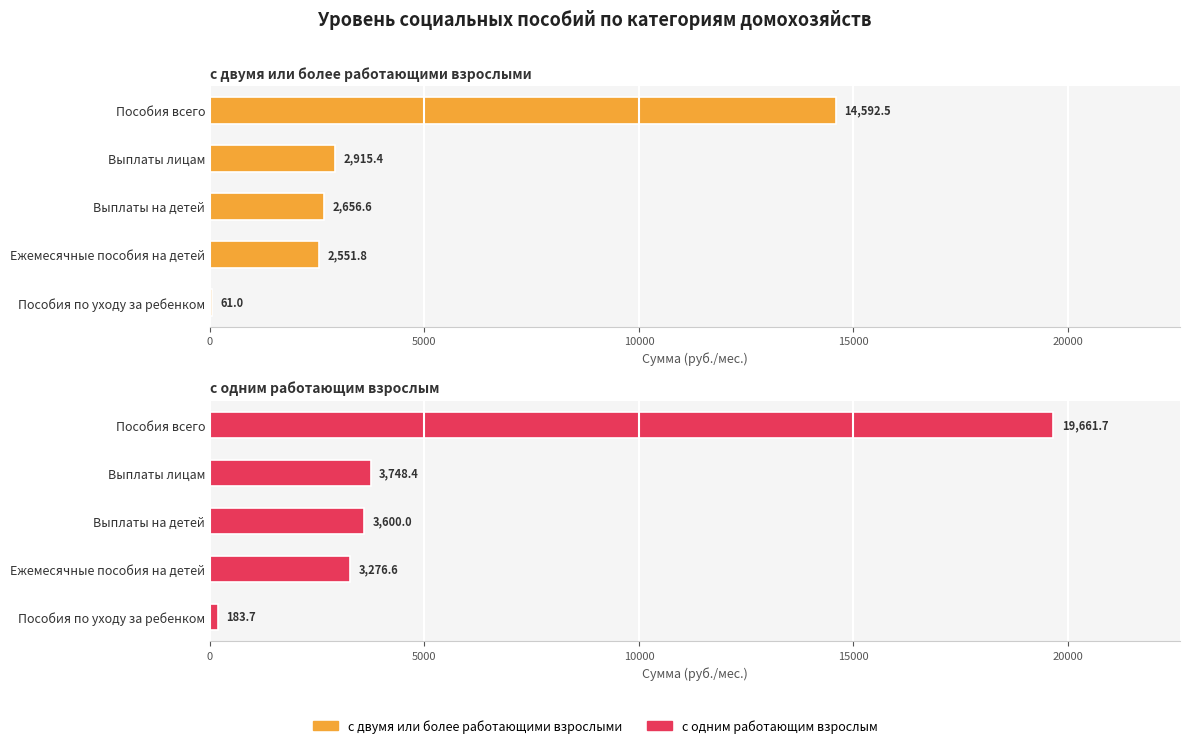

Rank the series at Ежемесячные пособия на детей from highest to lowest value.

с одним работающим взрослым, с двумя или более работающими взрослыми